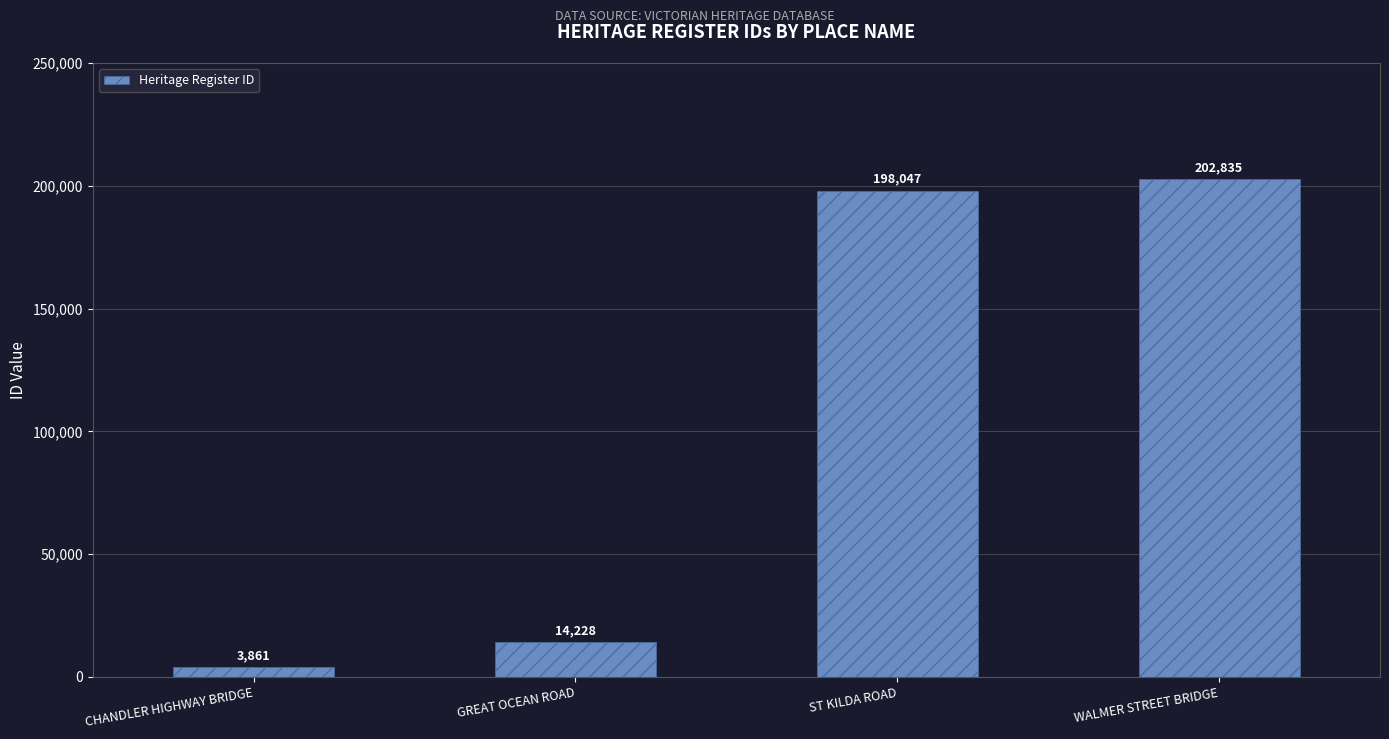

Reading left to right, list all the values displayed in this chart.

3861	14228	198047	202835